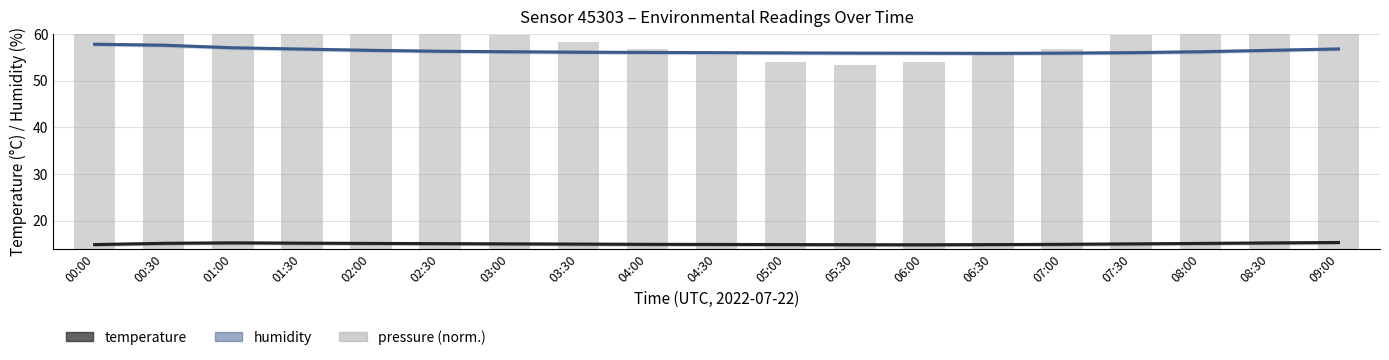

At which label is temperature closest to 15?

03:00